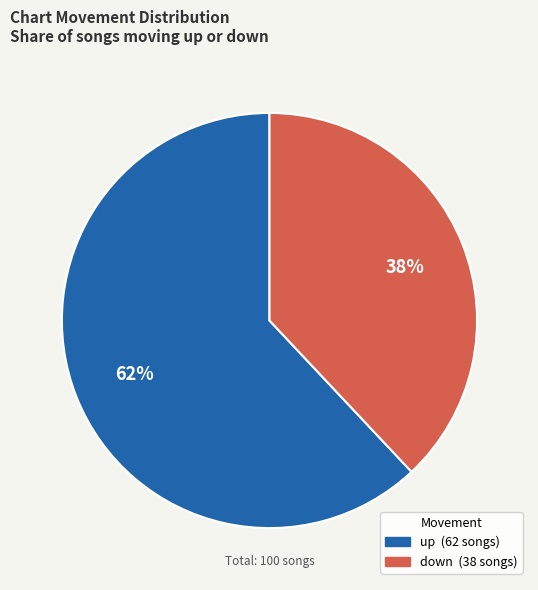

Combined, do down and up account for over 50%?

Yes